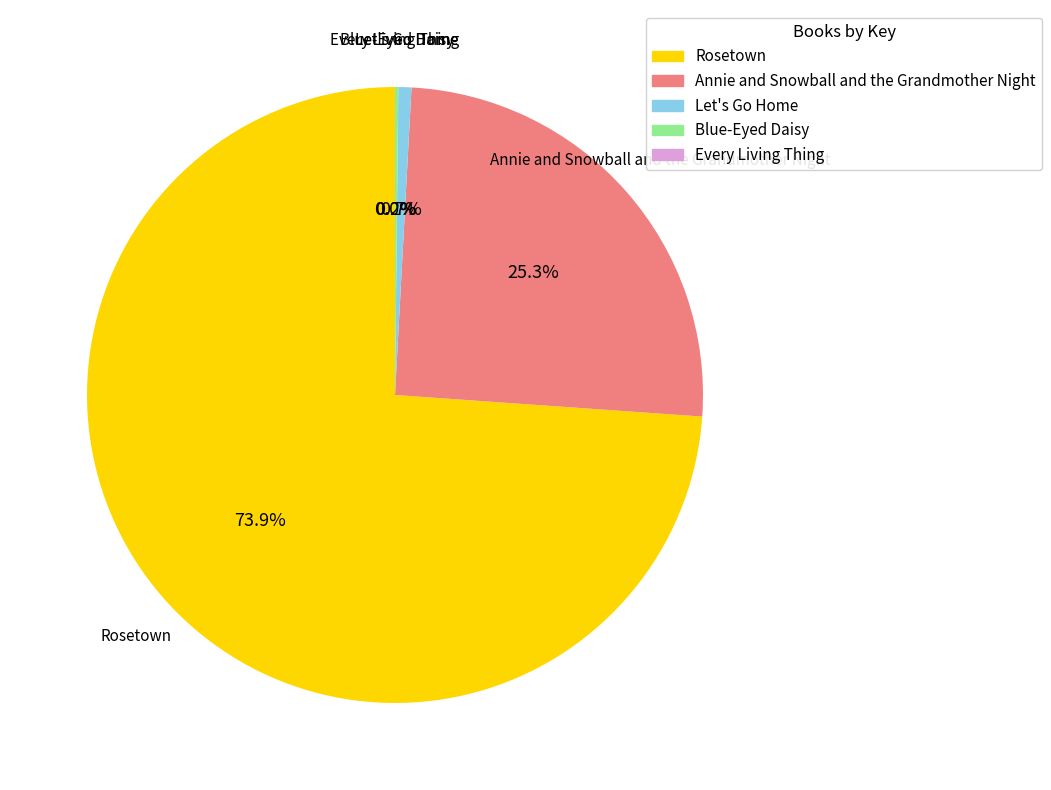

Which category has the biggest portion of the pie?

Rosetown